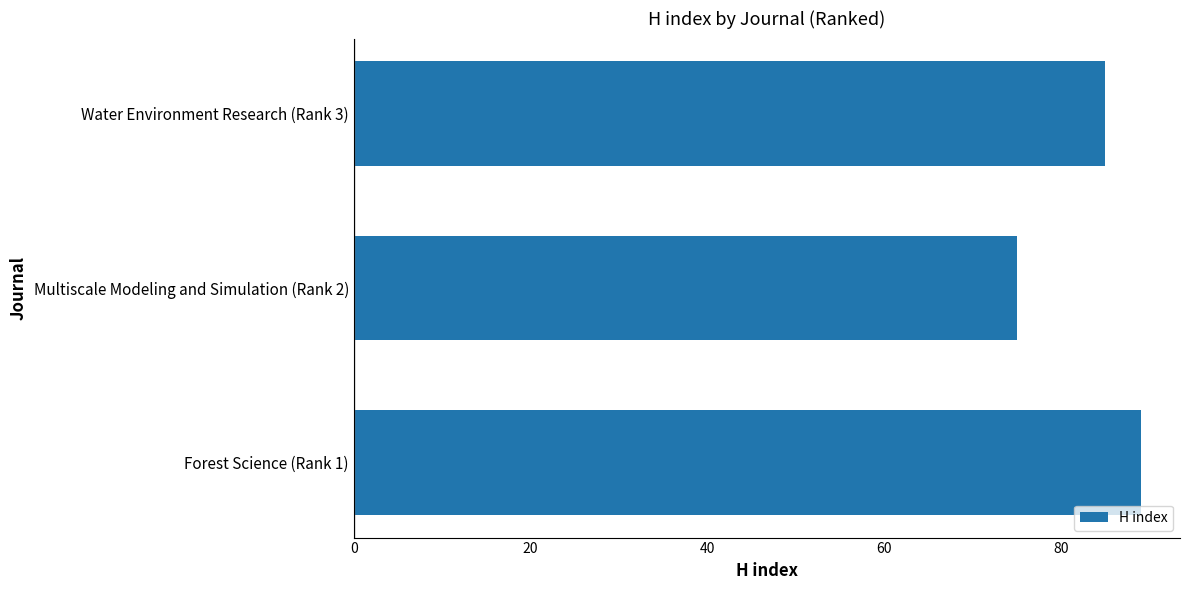

Count the values in the range 75 to 89.

3